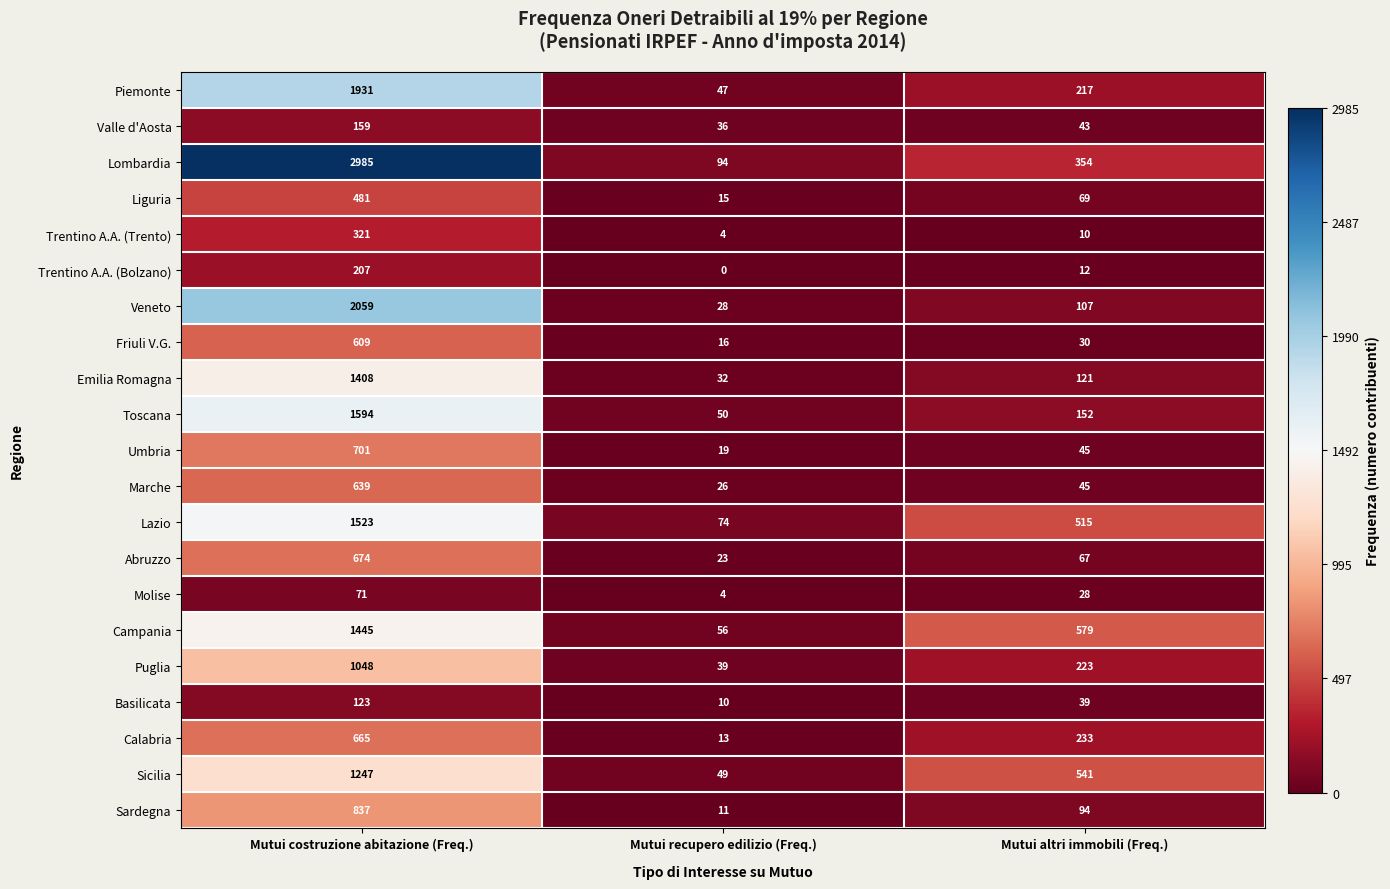

How many data points in Sicilia are less than 541?

1